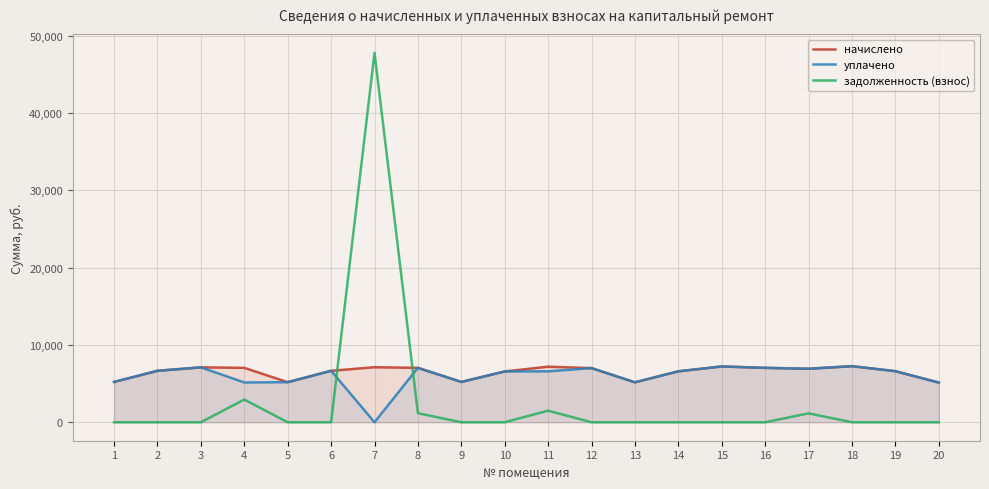

True or false: начислено and уплачено intersect in this chart.

False